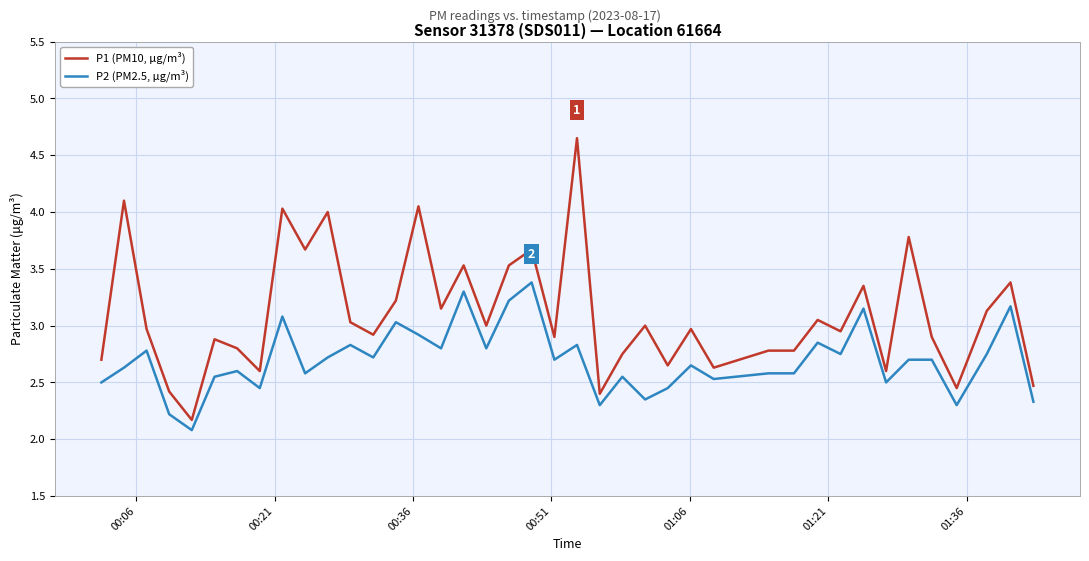

What is the difference between the maximum and minimum values in the P2 (PM2.5, μg/m³) series?

1.3